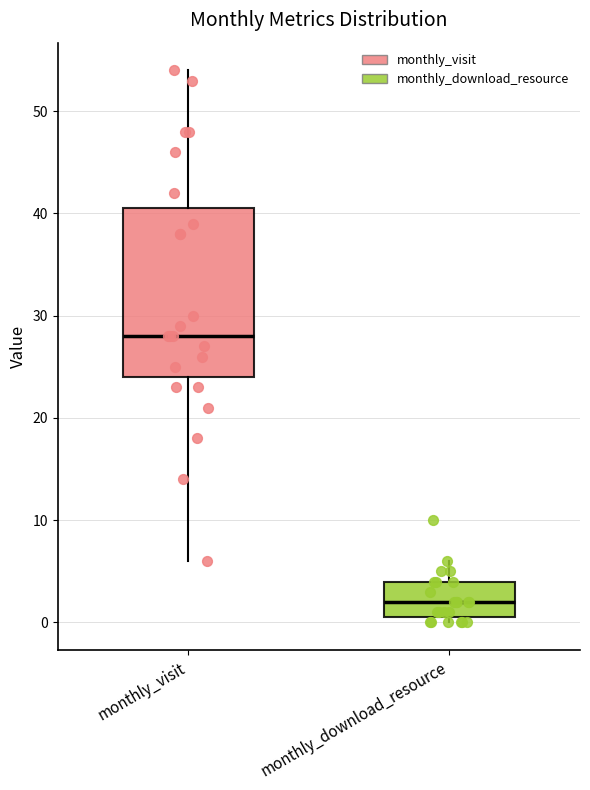

Where is the lower edge of the box for monthly_visit on the y-axis? The values are not printed on the chart, so give them approximately, as read against the axis.

24